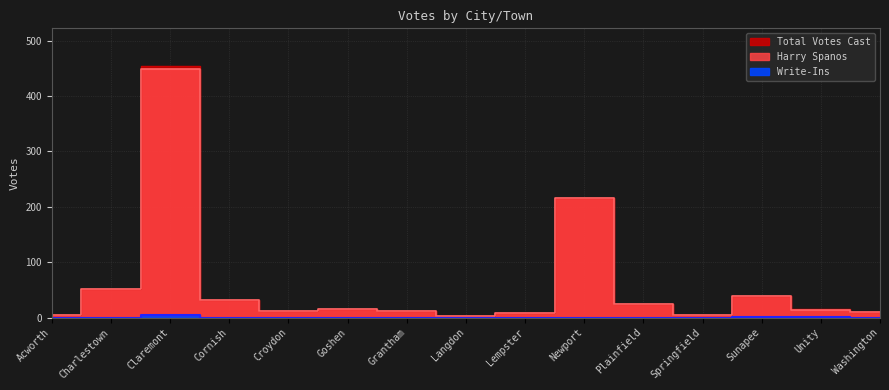

At how many categories does at least one series exceed 371?

1